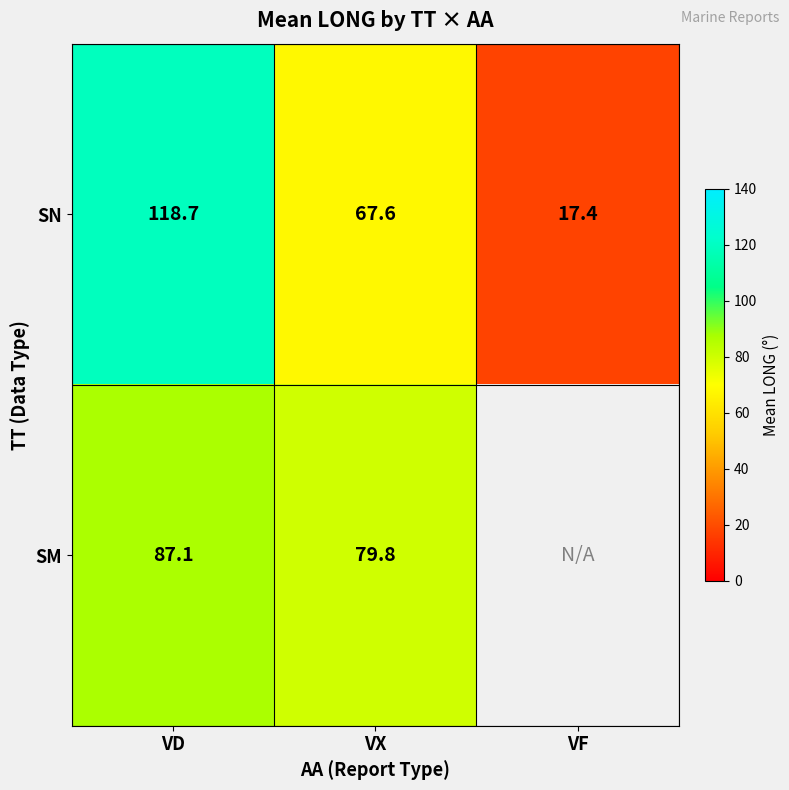

At which label is SN closest to 68?

VX